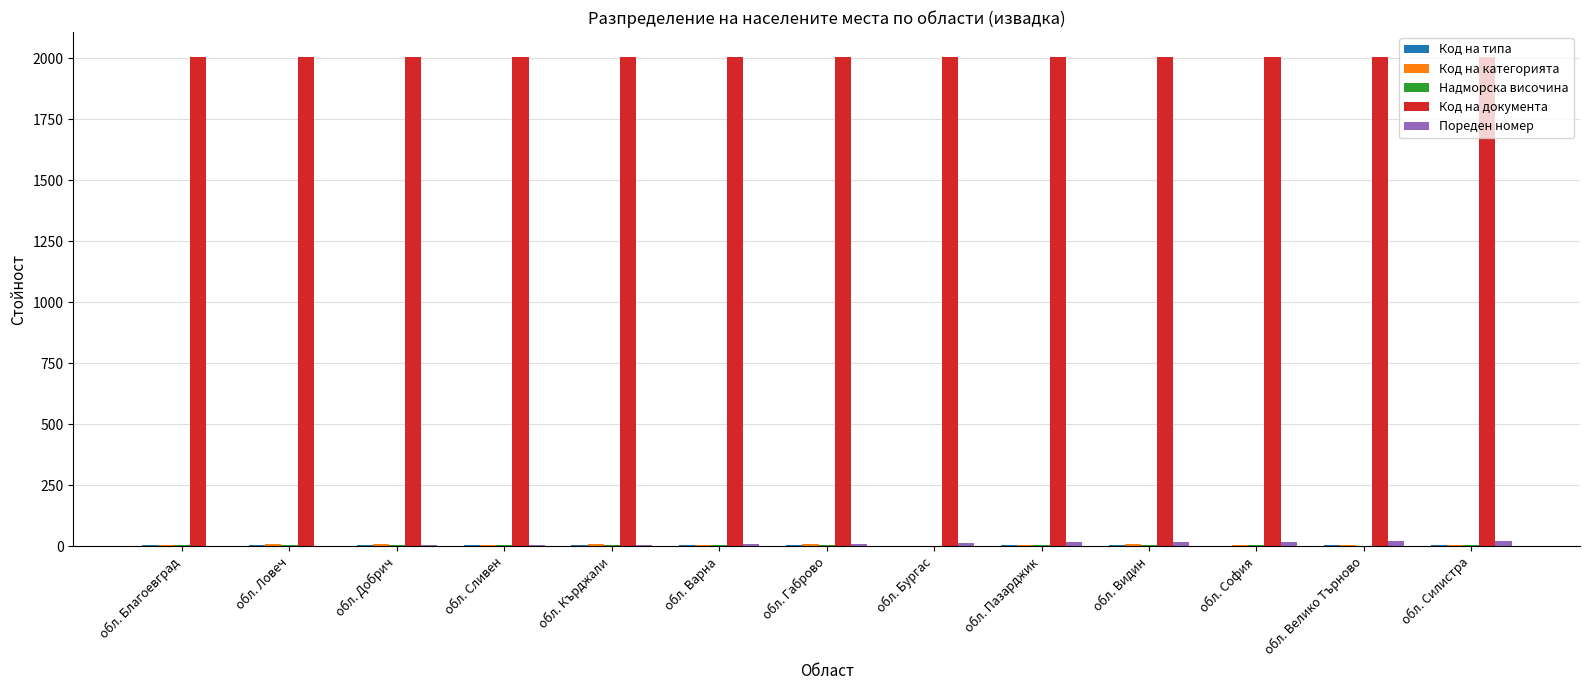

Is it true that Код на документа equals 2007 at обл. Кърджали?

True